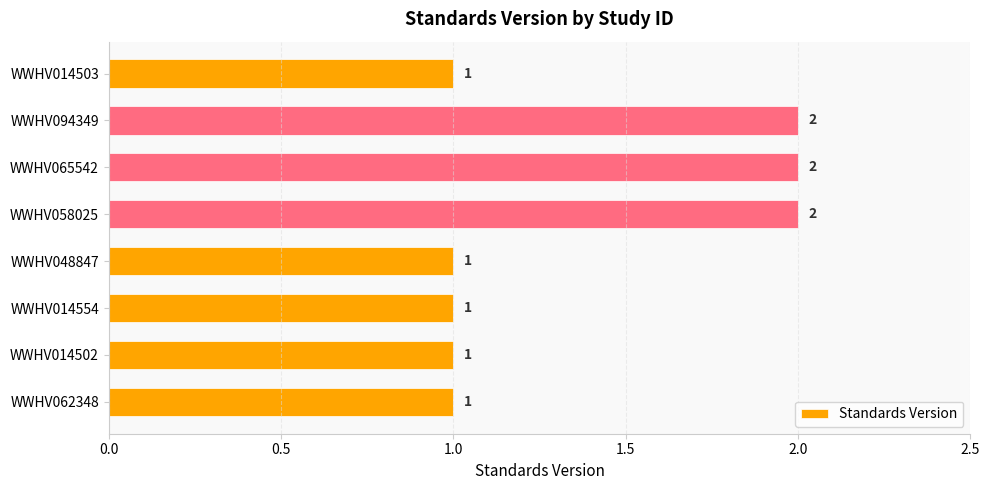

Count the number of categories in the chart.

8